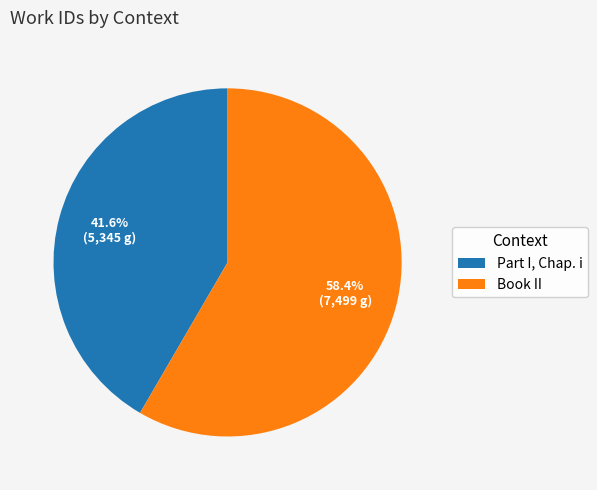

Which category accounts for the majority?

Book II